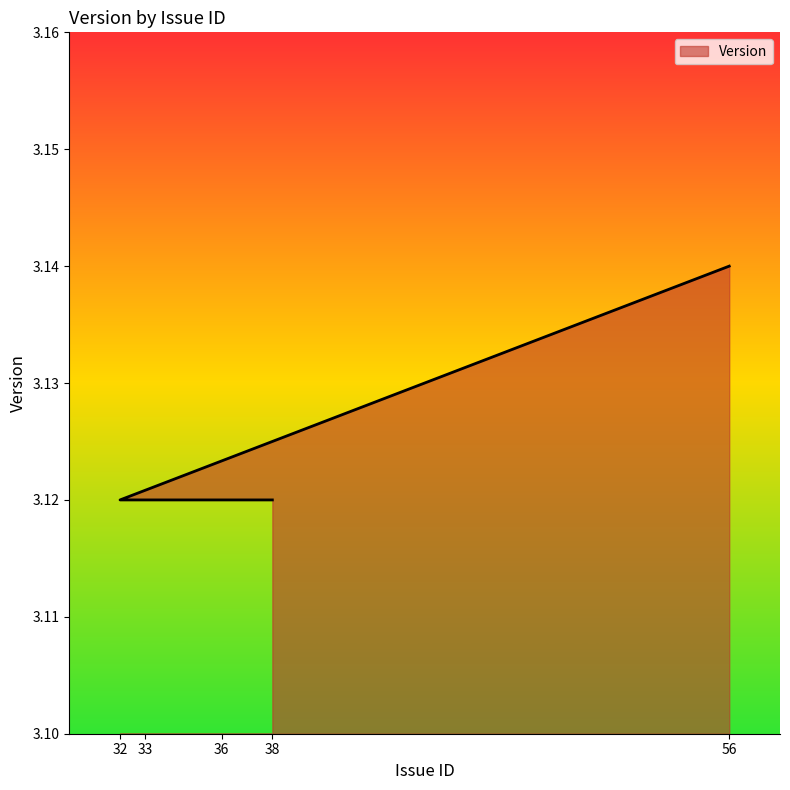

How many categories are shown in the chart?

5